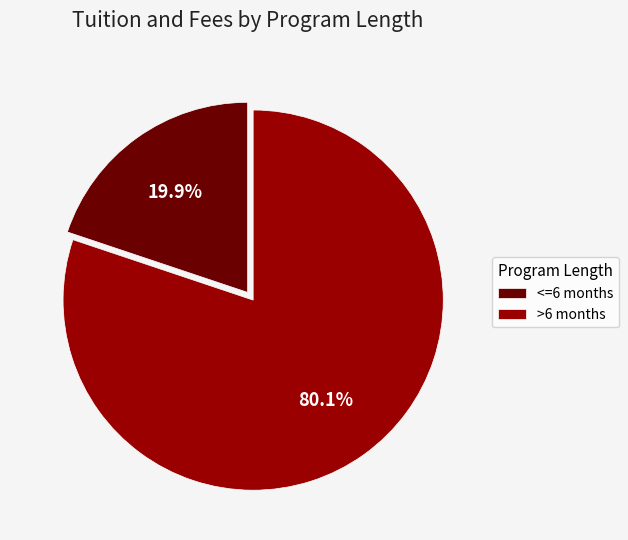

Which slice is the largest?

>6 months